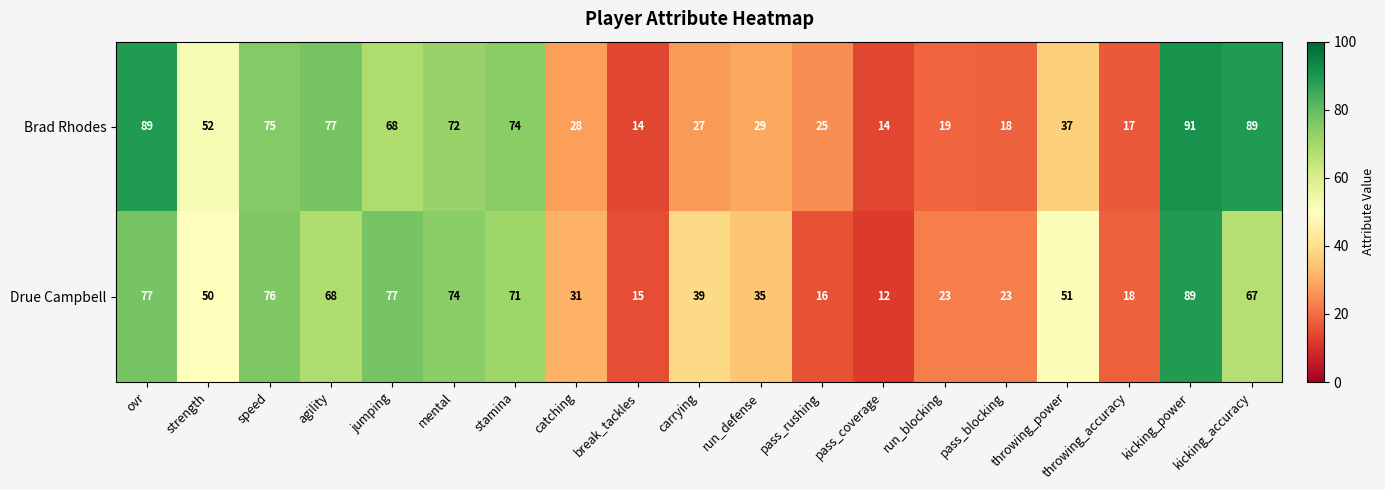

Which category has the lowest value in the Drue Campbell series?

pass_coverage